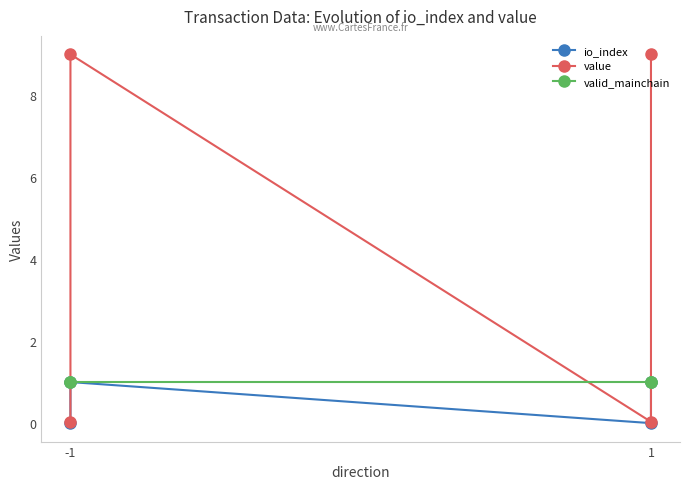

What is the maximum value for valid_mainchain?

1.0